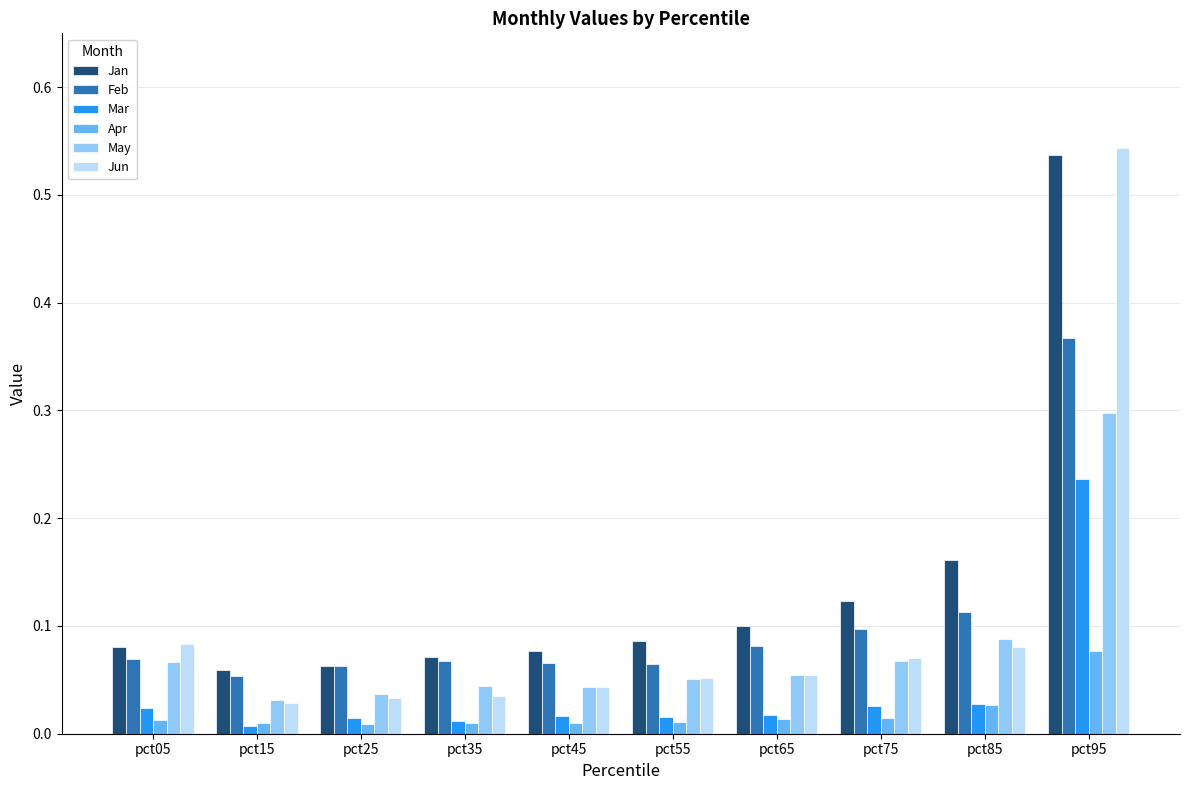

The Jan series shows 0.0 at pct55. True or false?

False